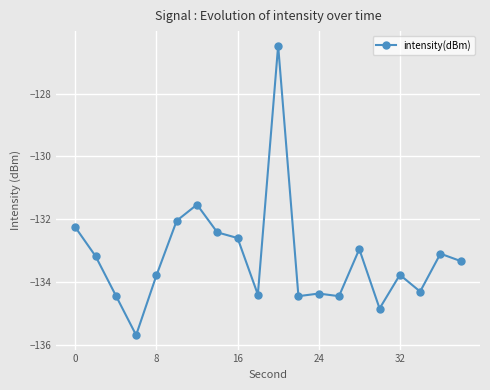

True or false: the data has more than 1 interior local peaks.

True